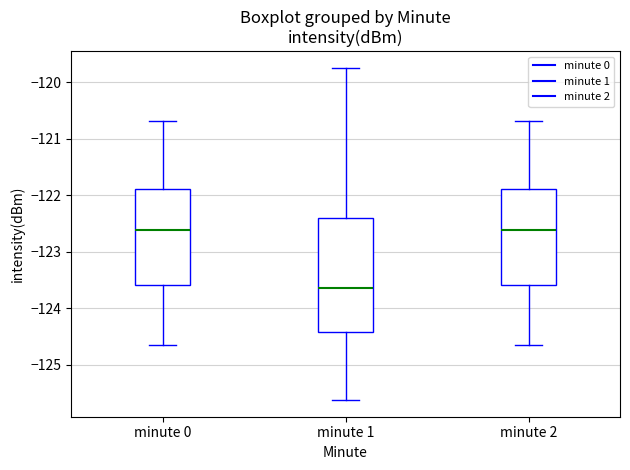

Where does the lower whisker of the box for minute 2 end on the y-axis? The values are not printed on the chart, so give them approximately, as read against the axis.

-124.6